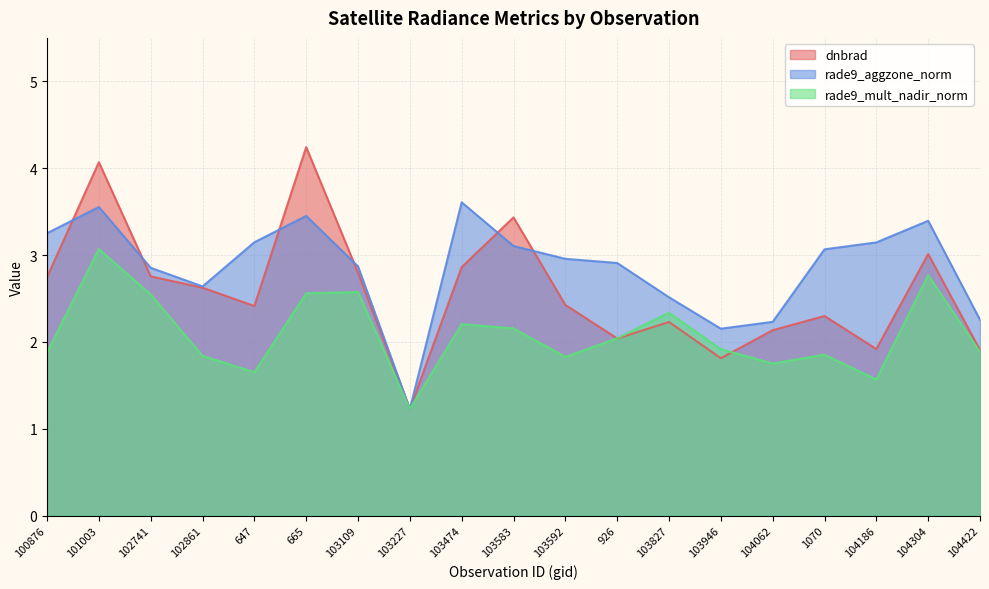

Reading right to left, extract all data points from this chart.

dnbrad: 1.9	3.0	1.9	2.3	2.1	1.8	2.2	2.0	2.4	3.4	2.9	1.2	2.8	4.2	2.4	2.6	2.8	4.1	2.7
rade9_aggzone_norm: 2.3	3.4	3.1	3.1	2.2	2.2	2.5	2.9	3.0	3.1	3.6	1.2	2.9	3.4	3.1	2.6	2.9	3.6	3.3
rade9_mult_nadir_norm: 1.9	2.8	1.6	1.9	1.8	1.9	2.3	2.0	1.8	2.2	2.2	1.2	2.6	2.6	1.7	1.8	2.5	3.1	1.9